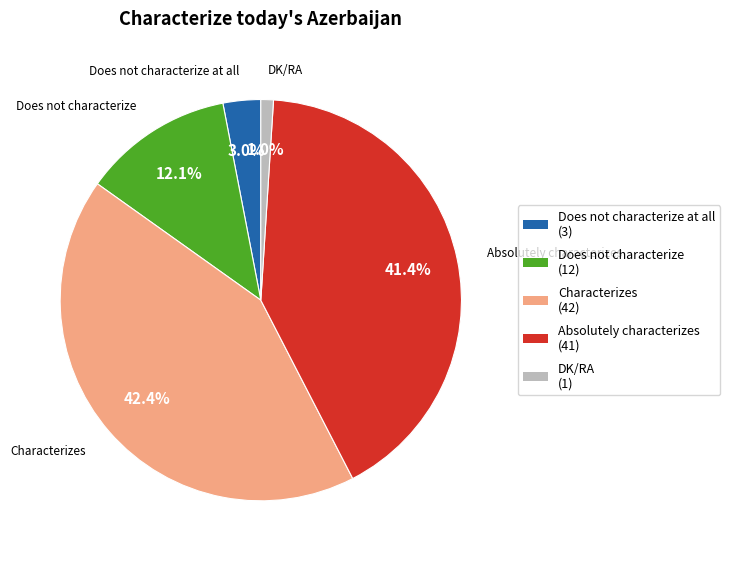

Is there a majority slice in this chart?

No